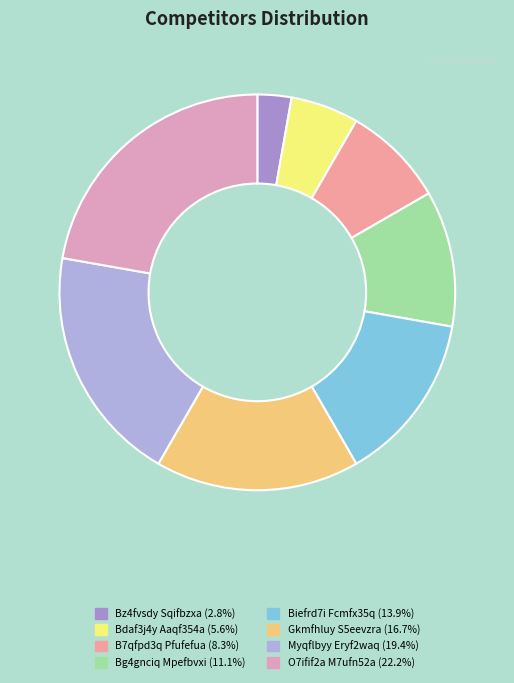

To the nearest percent, what is the combined percentage of Biefrd7i Fcmfx35q and Bz4fvsdy Sqifbzxa?

17%